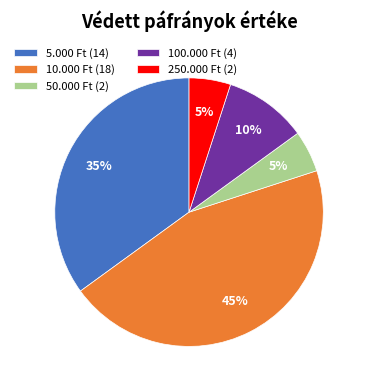

To the nearest percent, what is the average slice percentage?

20%